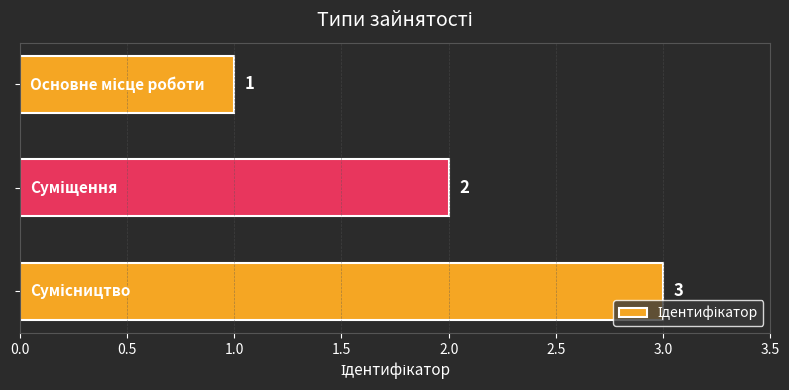

What is the minimum value shown in the chart?

1